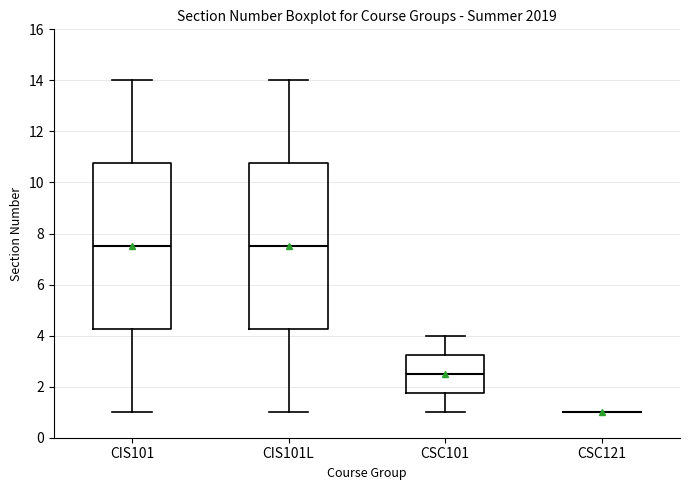

Reading left to right, transcribe this box plot: for each box, give where its median line is, the range the box spans, and where its two whiskers end, as read against the y-axis. The values are not printed on the chart, so give them approximately, as read against the axis.

CIS101: median 7.6, box 4.2 to 10.8, whiskers 1.0 to 14.0
CIS101L: median 7.6, box 4.2 to 10.8, whiskers 1.0 to 14.0
CSC101: median 2.6, box 1.8 to 3.2, whiskers 1.0 to 4.0
CSC121: box collapsed to a line at 1.0, whiskers 1.0 to 1.0